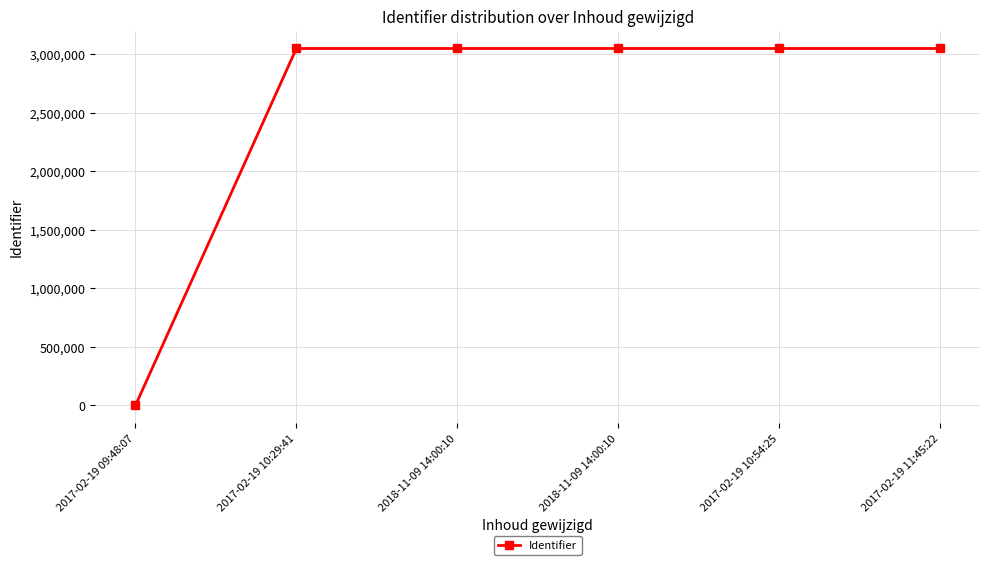

Which label corresponds to the largest value in the chart?

2018-11-09 14:00:10